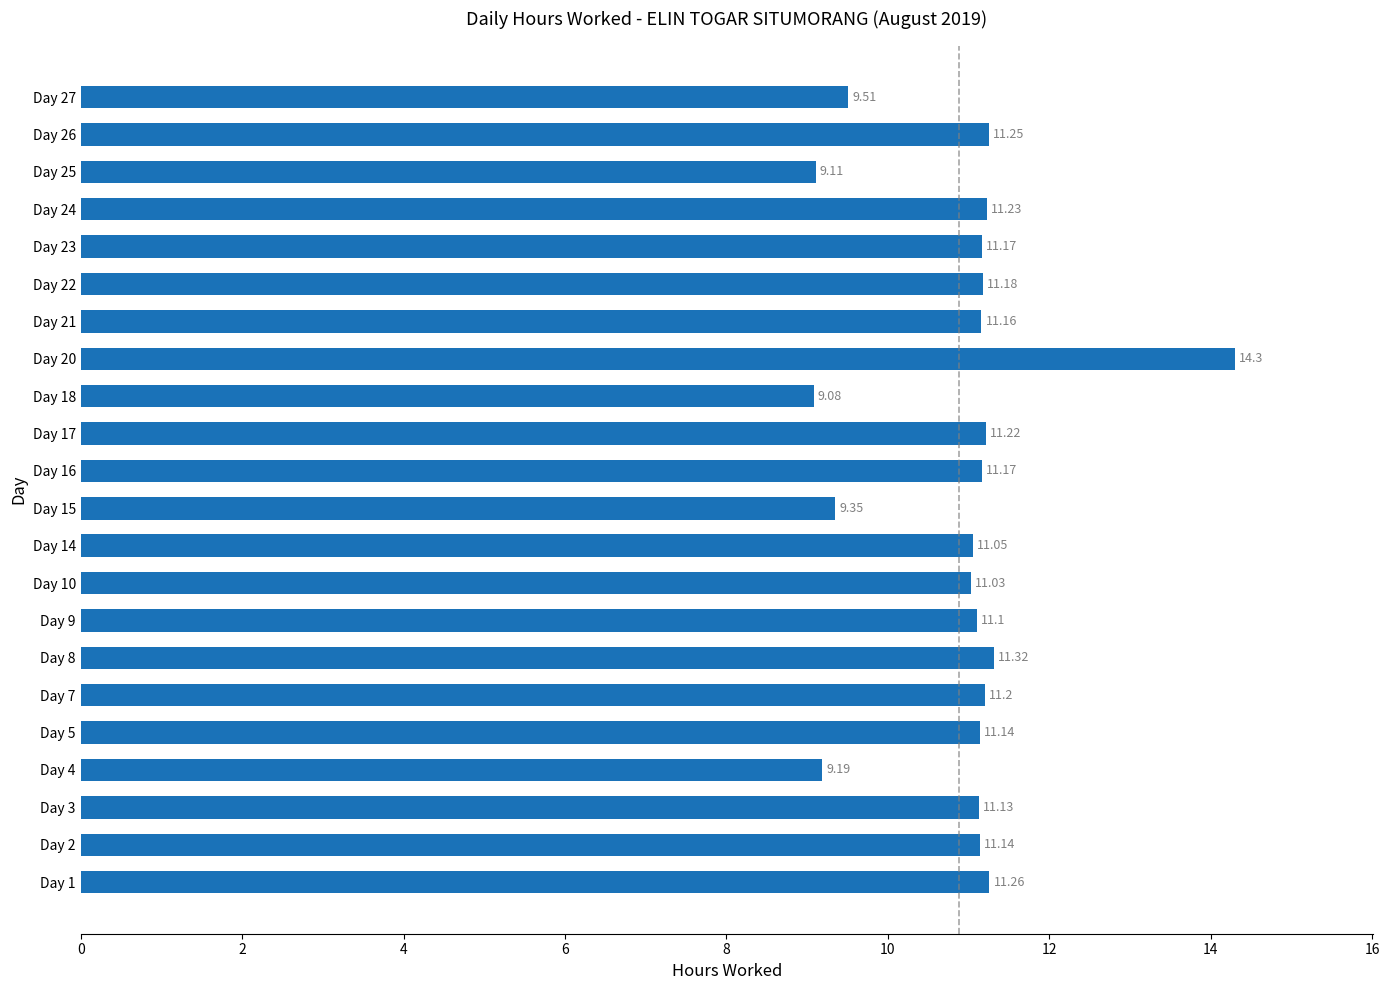

What is the average value?

10.9